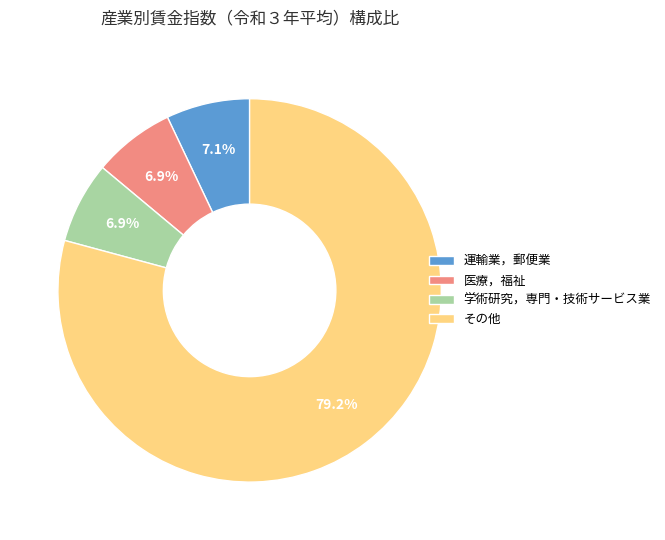

Which has a higher value, 医療，福祉 or その他?

その他